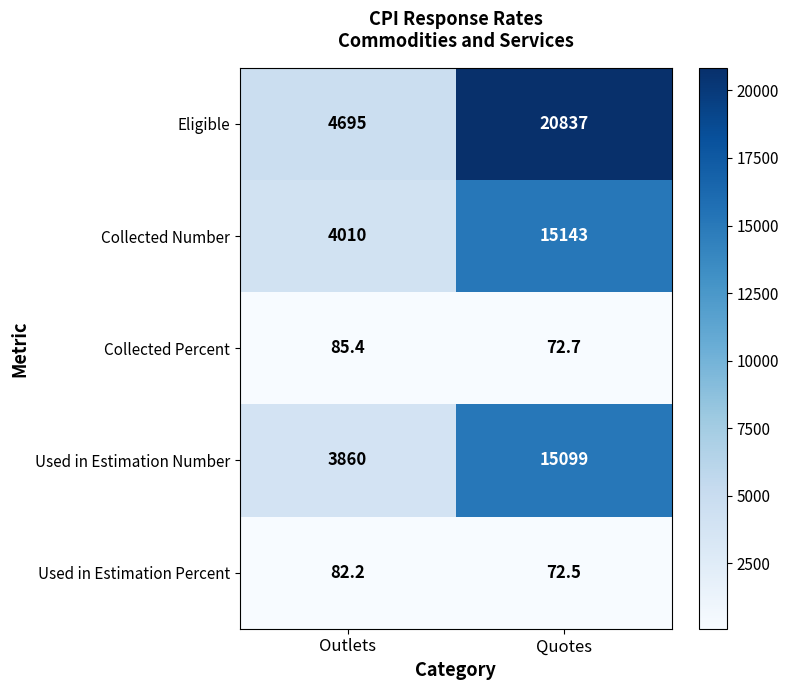

Reading left to right, extract all data points from this chart.

Eligible: Outlets=4695.0	Quotes=20837.0
Collected Number: Outlets=4010.0	Quotes=15143.0
Collected Percent: Outlets=85.4	Quotes=72.7
Used in Estimation Number: Outlets=3860.0	Quotes=15099.0
Used in Estimation Percent: Outlets=82.2	Quotes=72.5